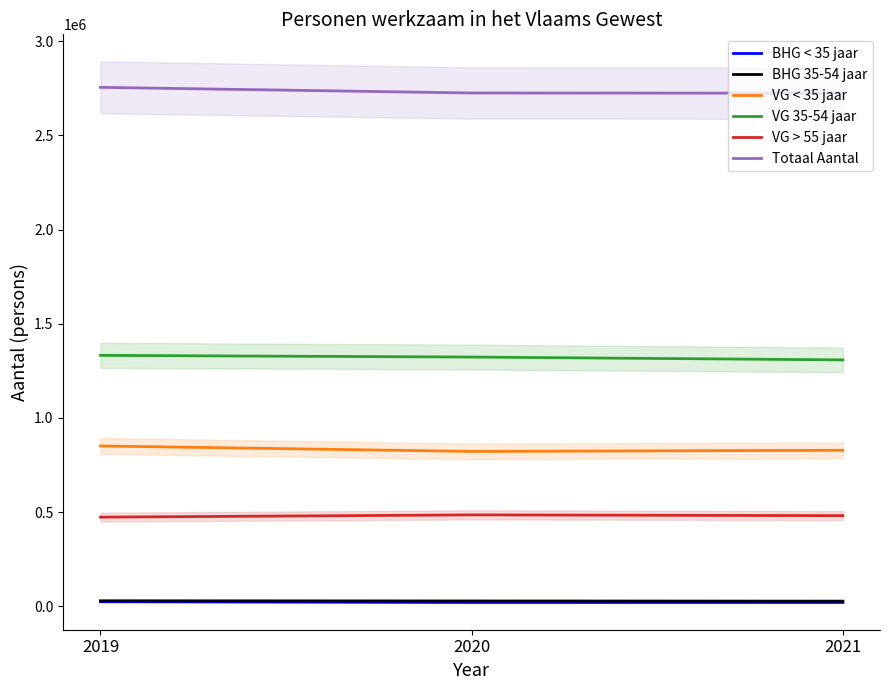

Which series changed the most between 2019 and 2021?

Totaal Aantal